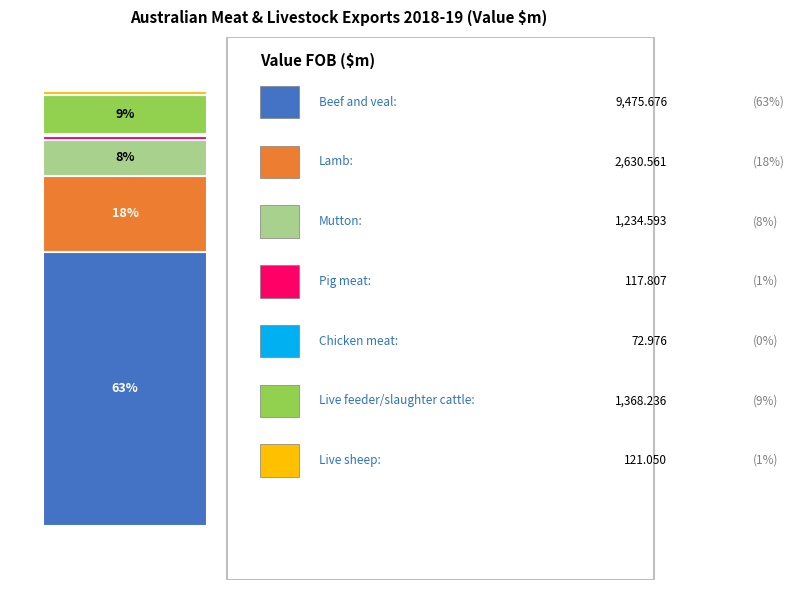

Is there any slice that represents more than half of the pie?

Yes